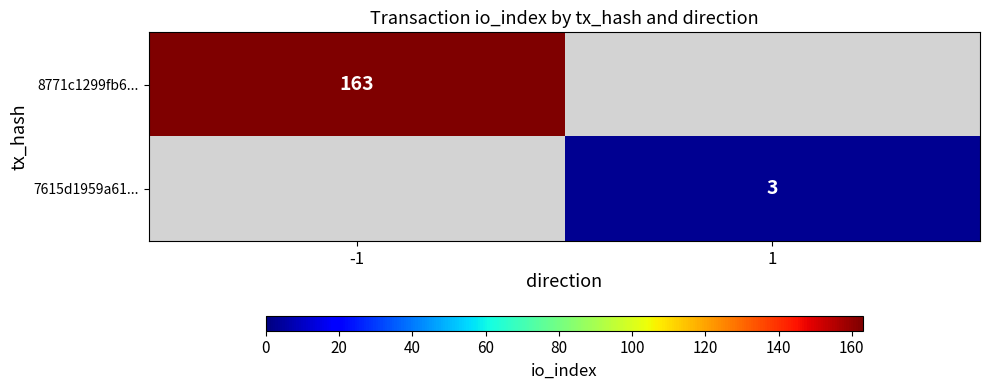

The 7615d1959a61... series shows 5 at 1. True or false?

False